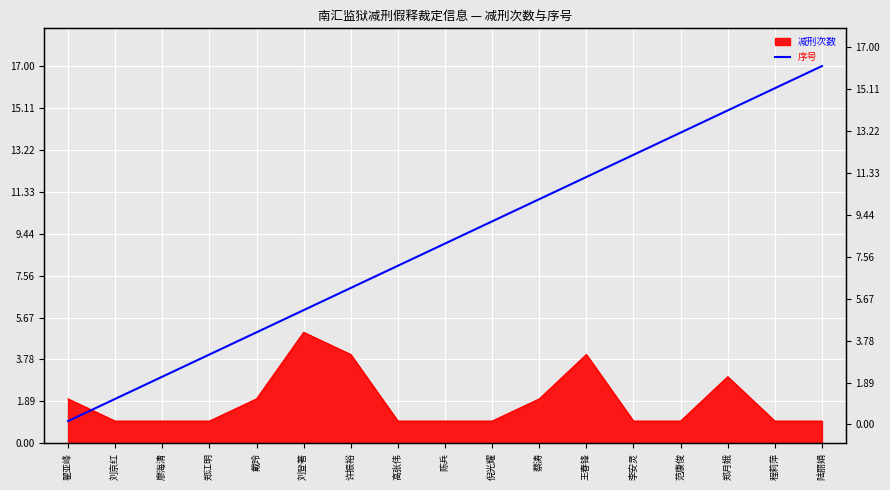

True or false: the data has more than 1 interior local peaks.

False